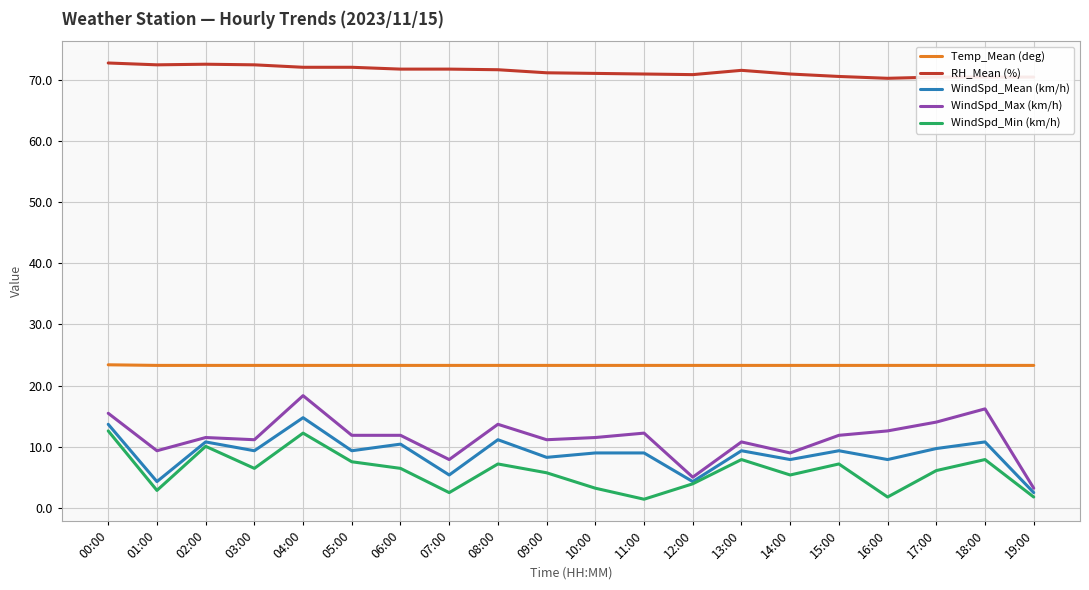

What is the spread (max minus min) of values at 05:00?

64.4